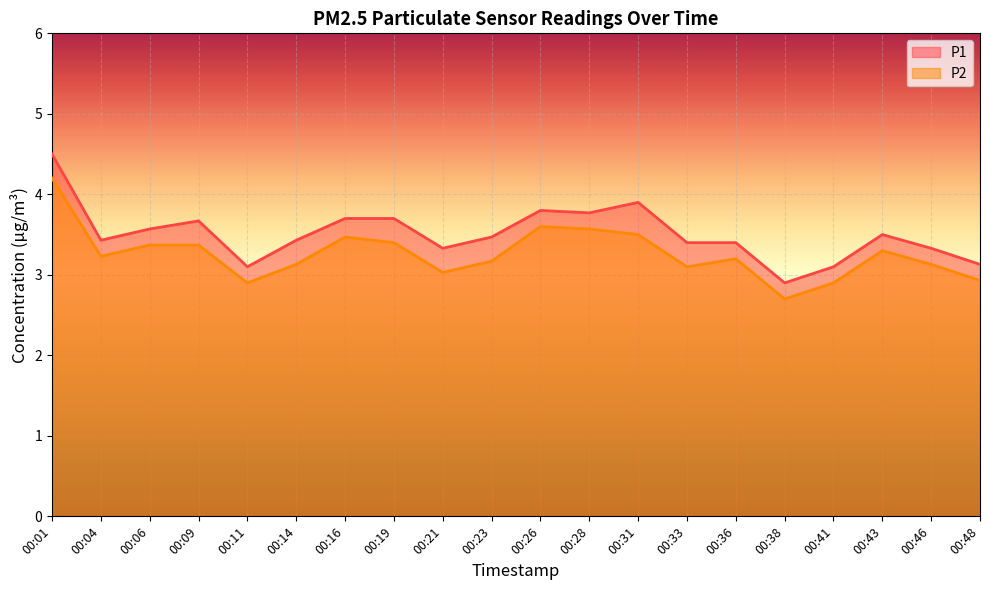

Is the value of P1 at 00:09 greater than the value of P2 at 00:28?

Yes